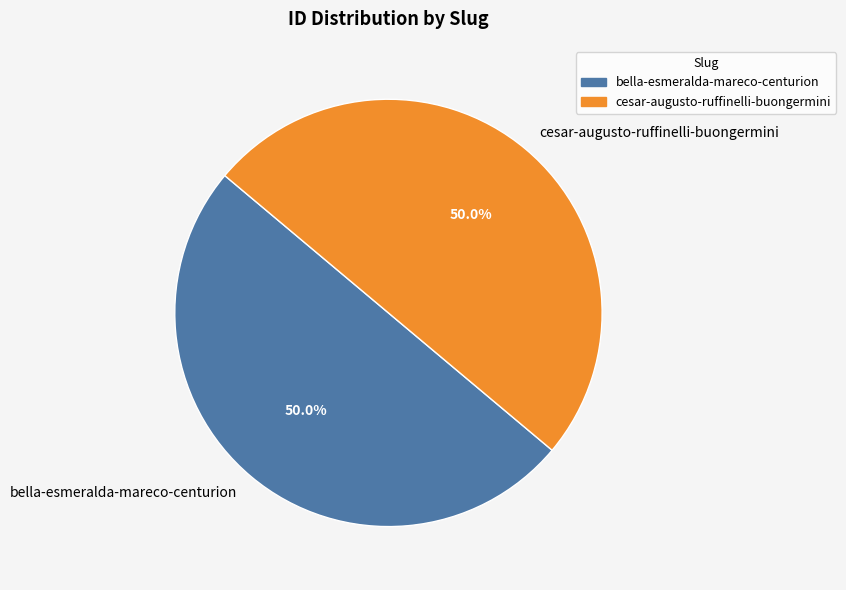

How many segments does this pie chart have?

2